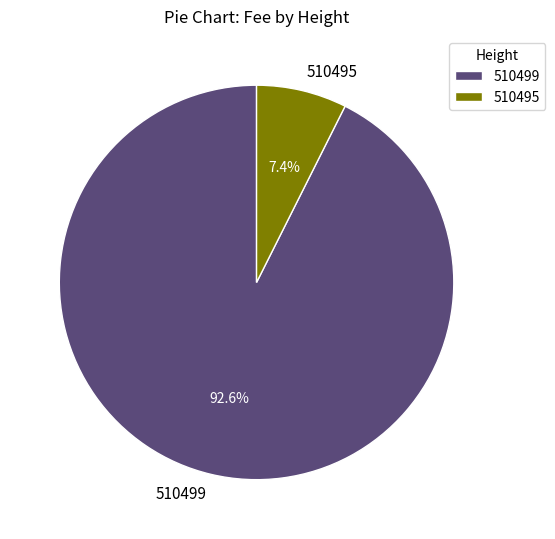

To the nearest percent, what is the average slice percentage?

50%